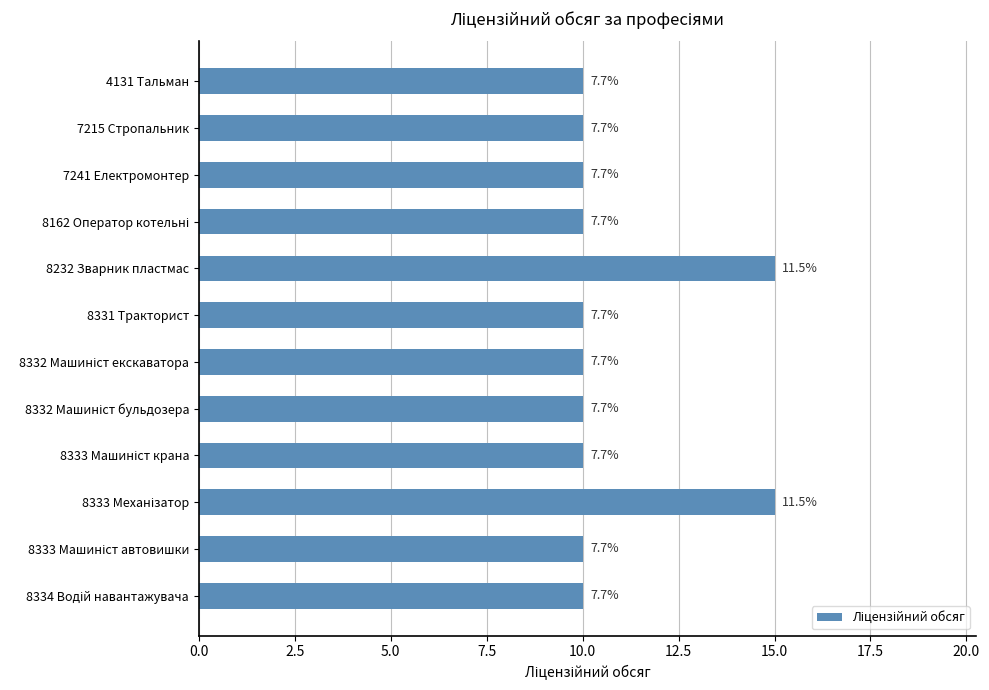

What is the average value?

11